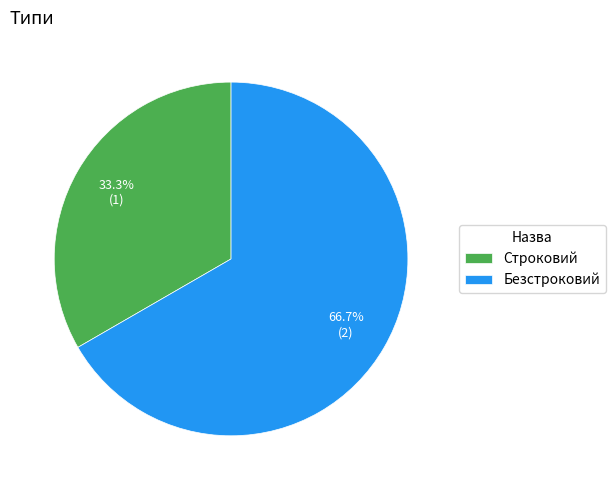

How many segments does this pie chart have?

2